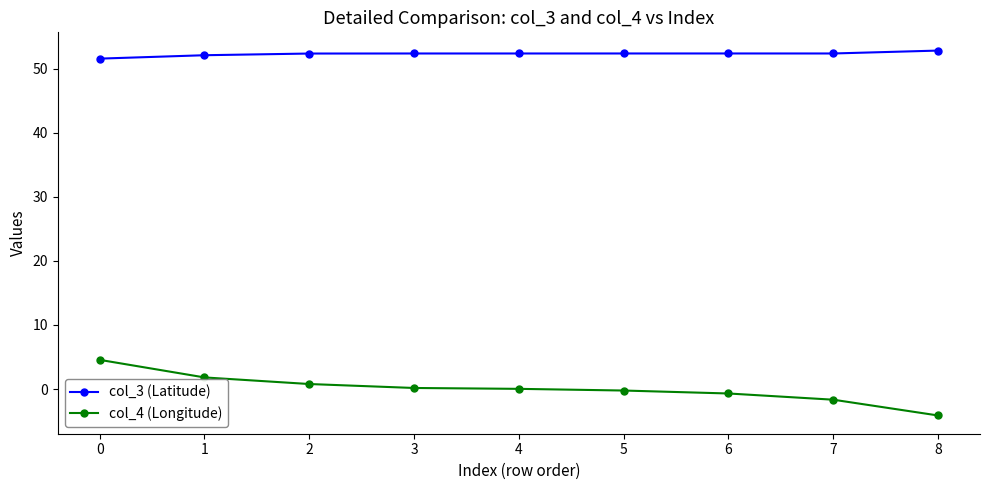

How many categories are shown in the chart?

9